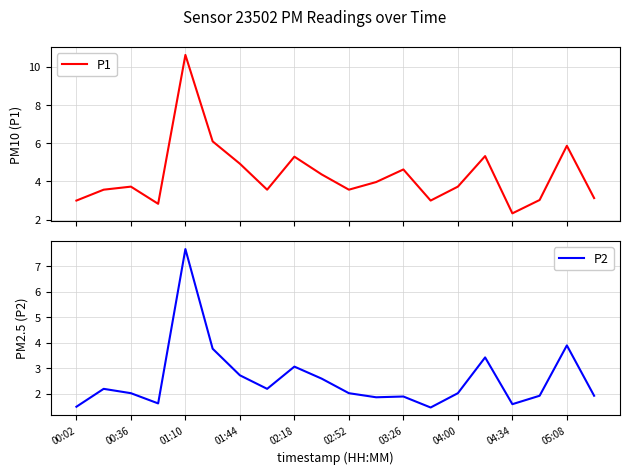

List the series in order of their peak value, lowest first.

P2, P1